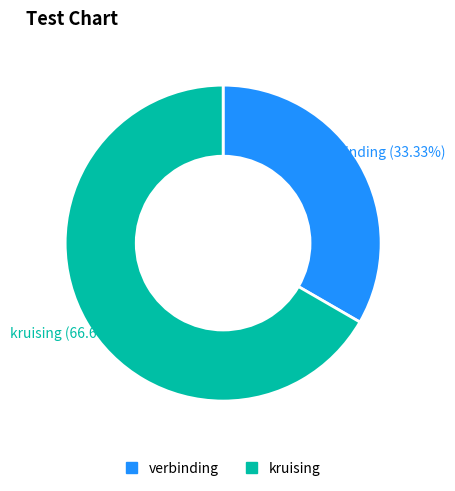

To the nearest percent, what is the combined percentage of kruising and verbinding?

100%